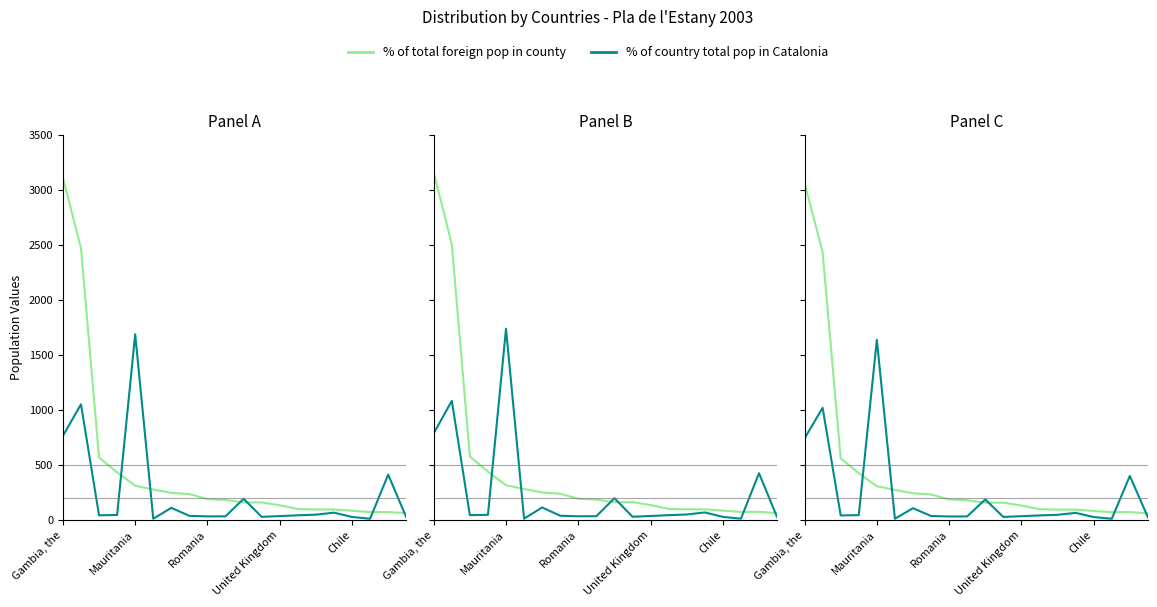

What position from the right is 7?

13